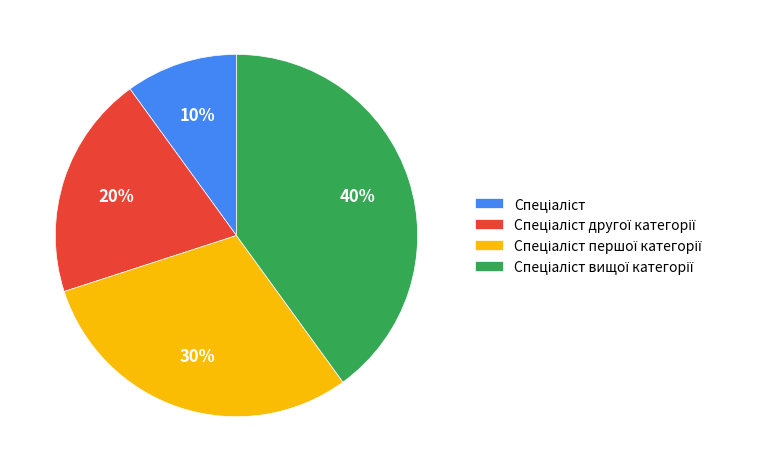

Does any single category account for the majority?

No